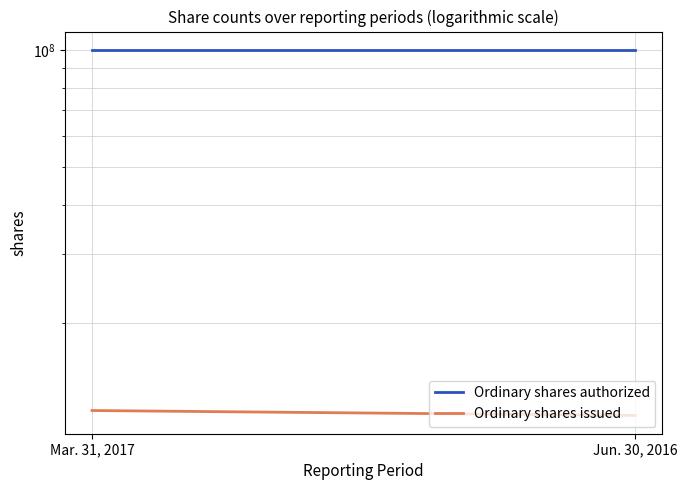

At which label does Ordinary shares issued reach its peak?

Mar. 31, 2017